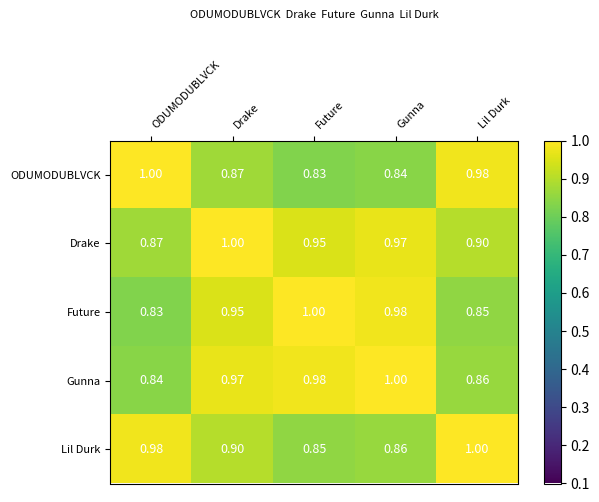

Which category has the highest value in the Future series?

Future